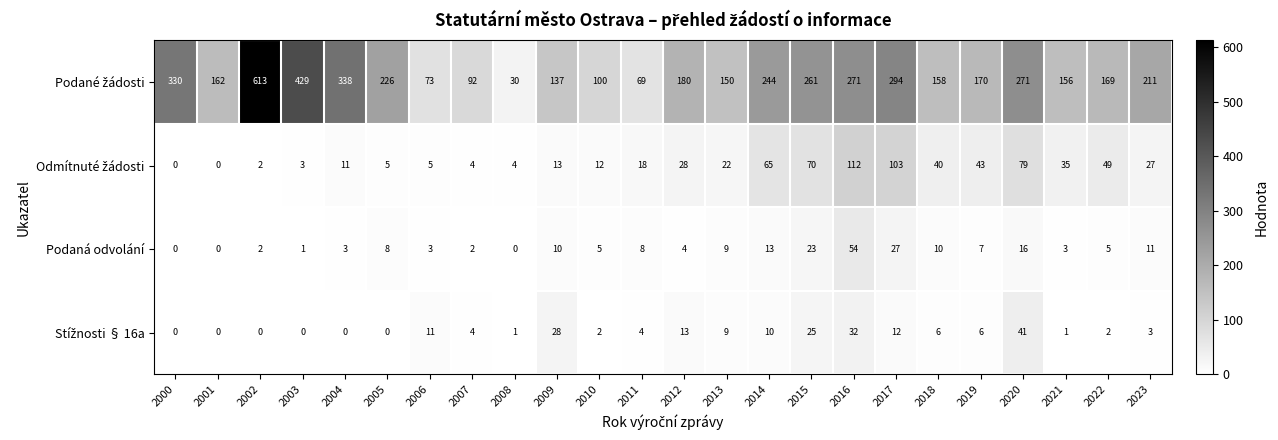

Where does the Podaná odvolání series first go above 7?

2005